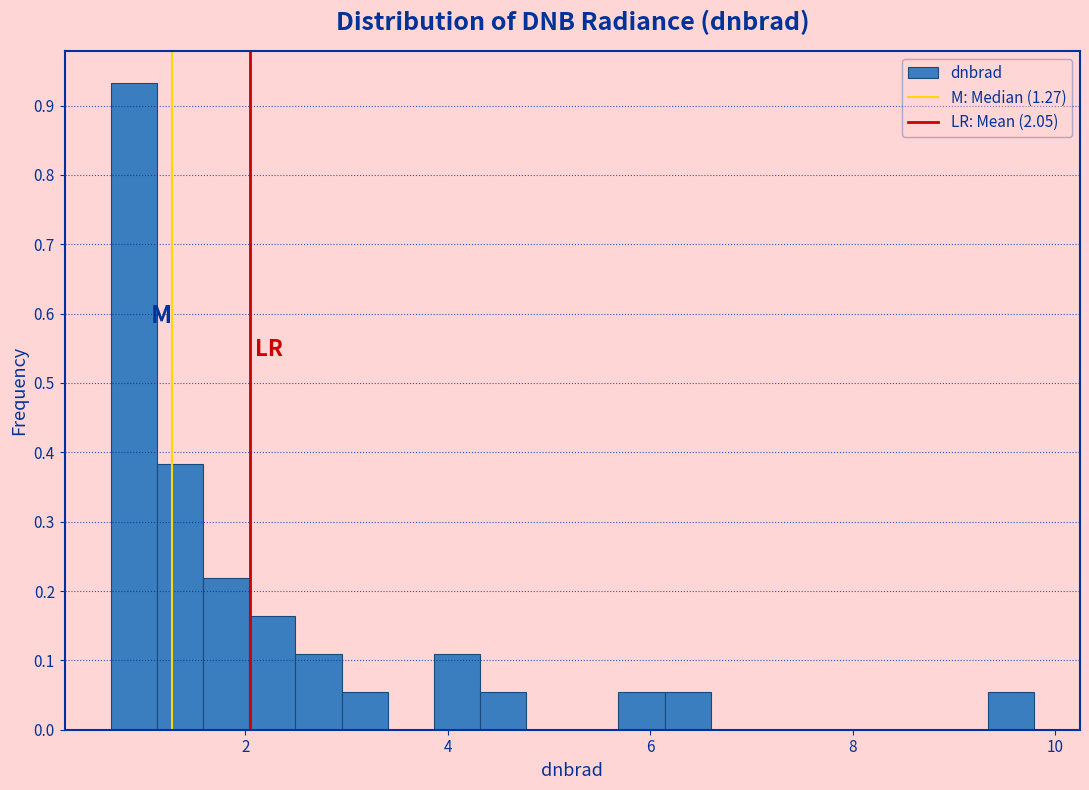

Around what value on the x-axis is the tallest bar? Give the approximate position of its centre, as read against the axis.

0.8